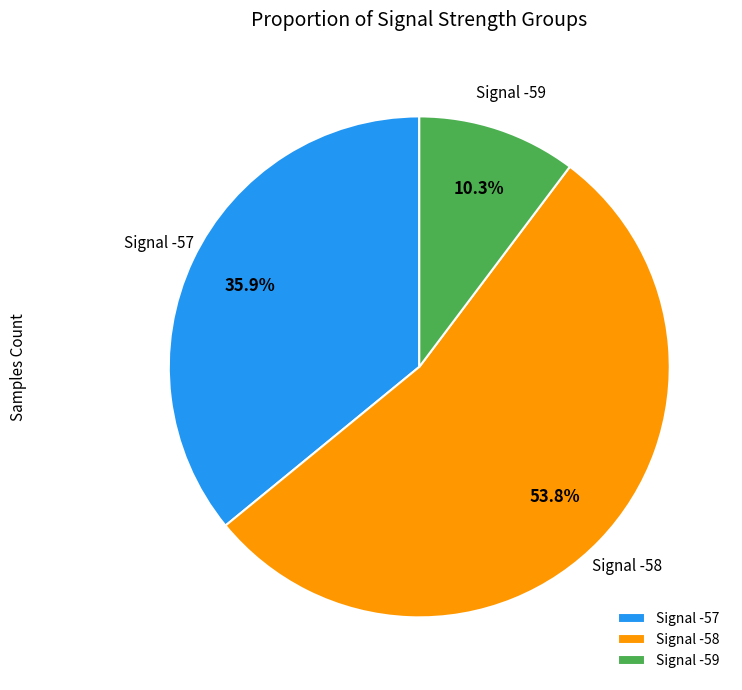

Approximately how many times larger is the value at Signal -57 compared to Signal -58?

0.7